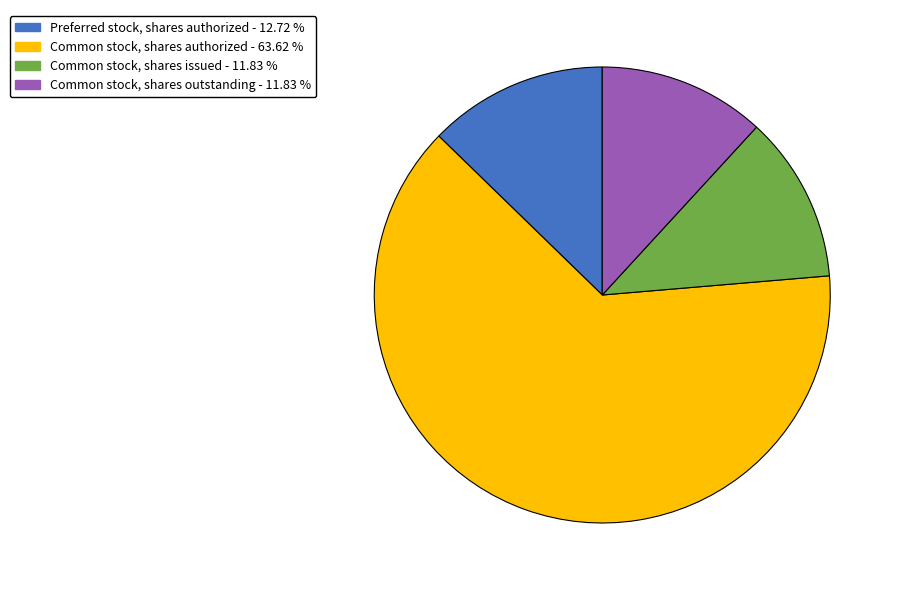

Is there a majority slice in this chart?

Yes